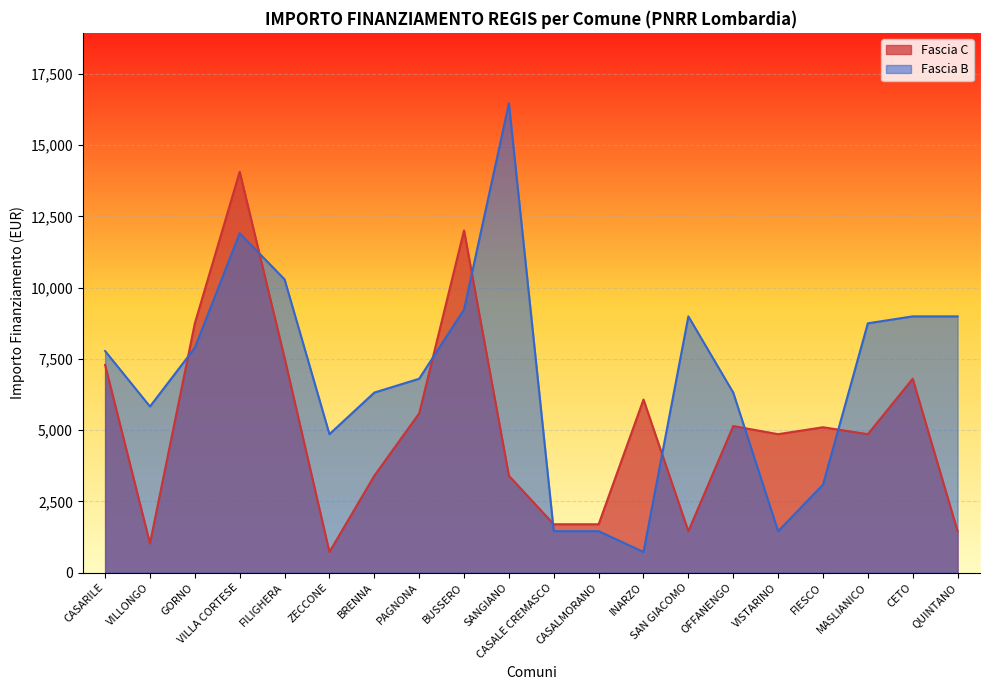

How many data points does each series have?

20